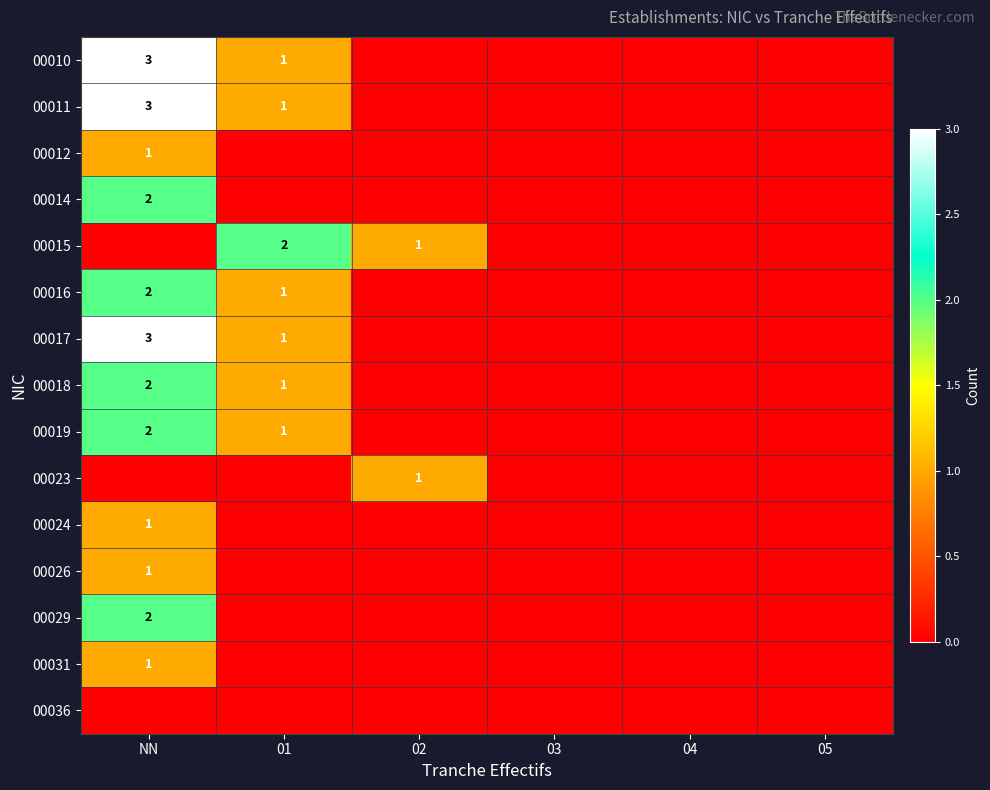

The 00017 series shows 2 at 01. True or false?

False